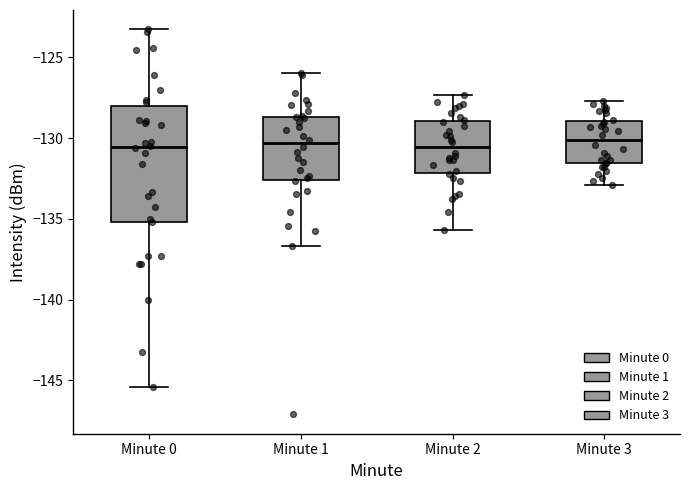

Which box is the tallest, from its lower edge to its upper edge?

Minute 0